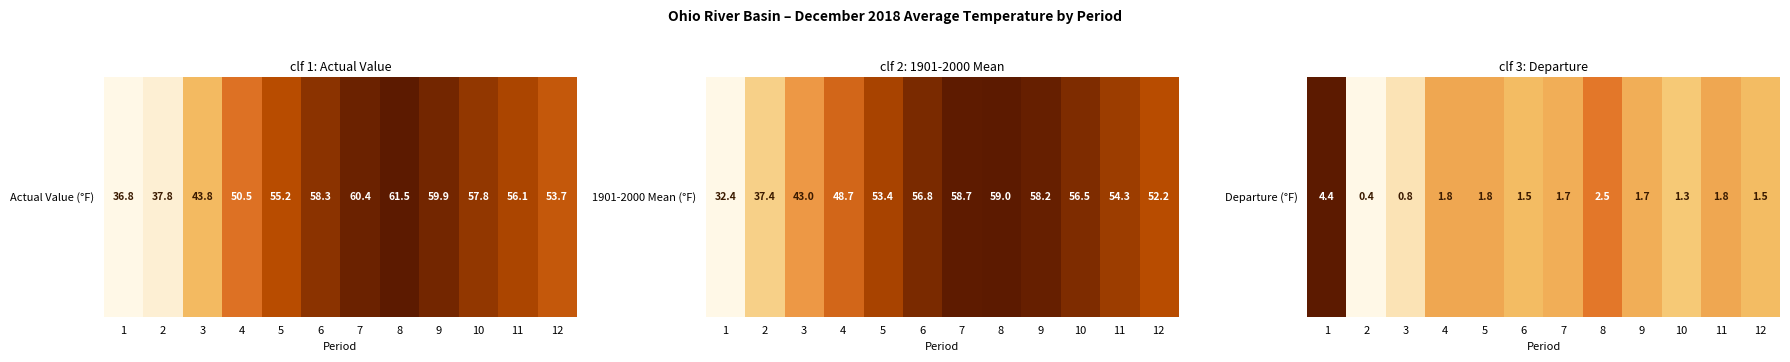

List the labels in order of value, largest first.

1, 8, 4, 5, 11, 7, 9, 6, 12, 10, 3, 2